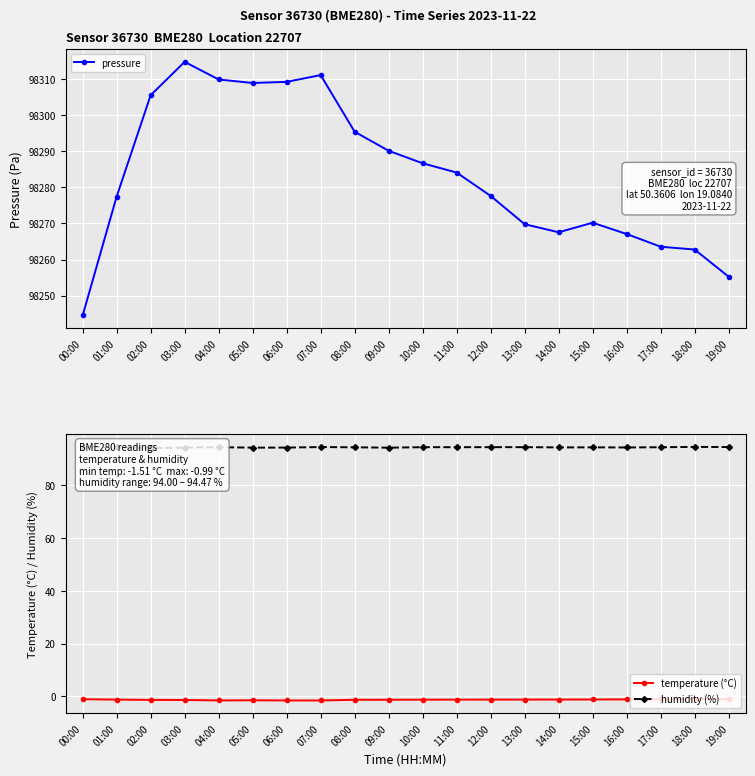

At which category does temperature (°C) reach its first local valley?

04:00